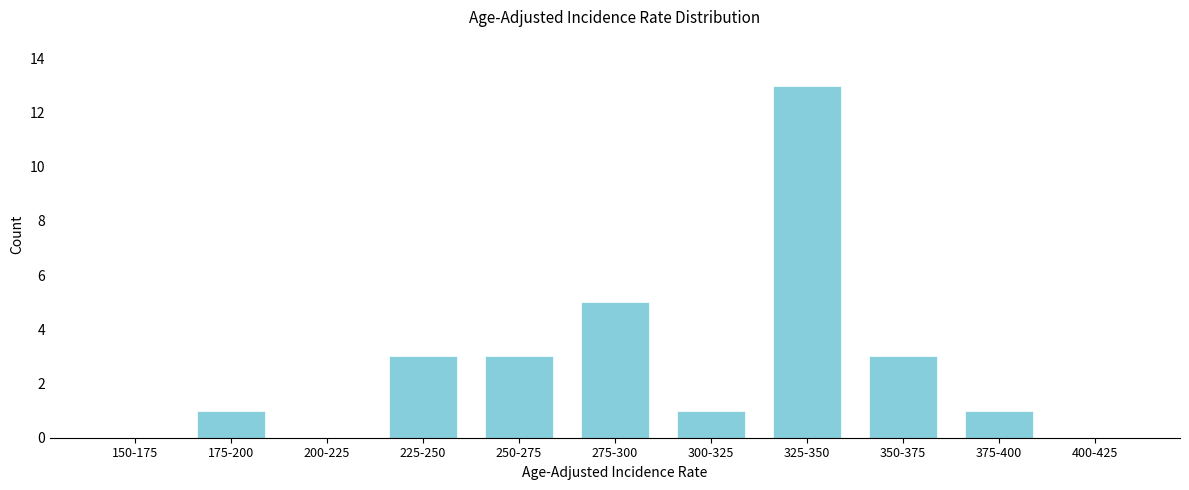

Reading right to left, extract all data points from this chart.

400-425=0	375-400=1	350-375=3	325-350=13	300-325=1	275-300=5	250-275=3	225-250=3	200-225=0	175-200=1	150-175=0